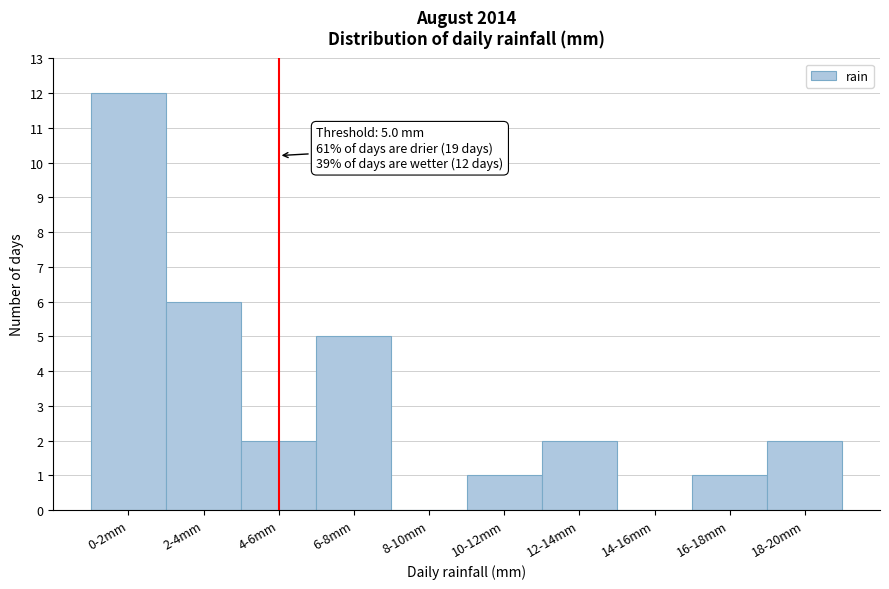

Reading left to right, transcribe all the data shown in this chart.

0-2mm=12	2-4mm=6	4-6mm=2	6-8mm=5	8-10mm=0	10-12mm=1	12-14mm=2	14-16mm=0	16-18mm=1	18-20mm=2